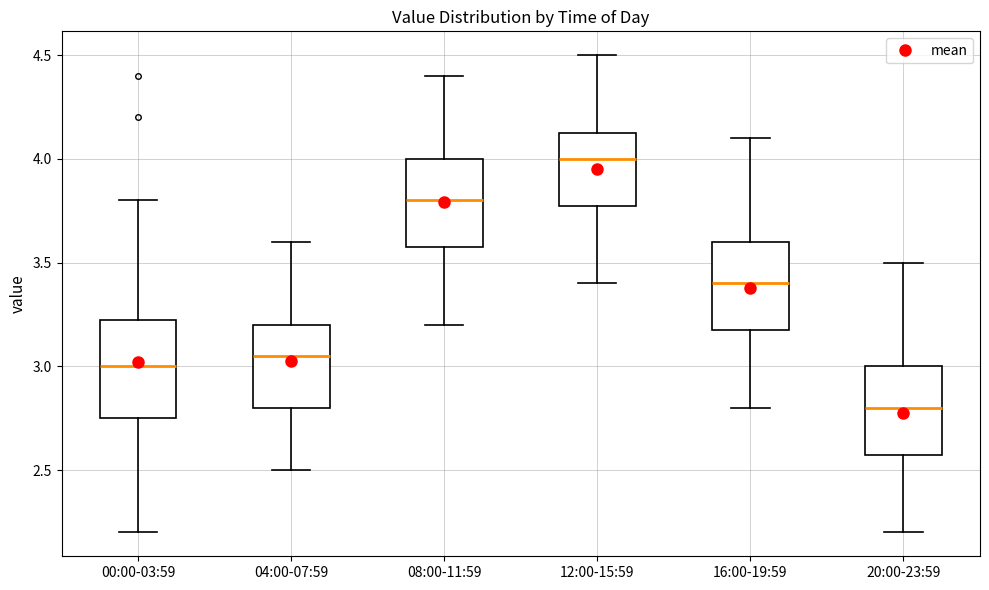

Where is the lower edge of the box for 04:00-07:59 on the y-axis? The values are not printed on the chart, so give them approximately, as read against the axis.

2.80